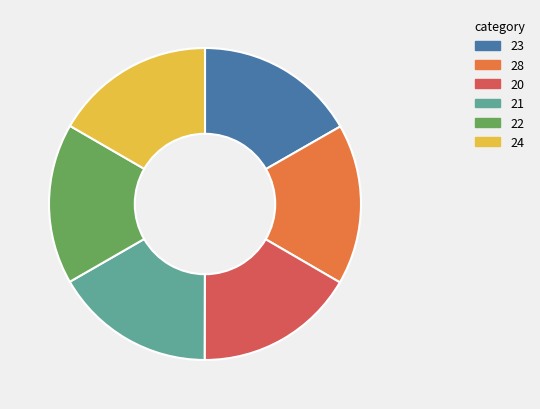

Is it true that 22 is 17% of the pie?

True